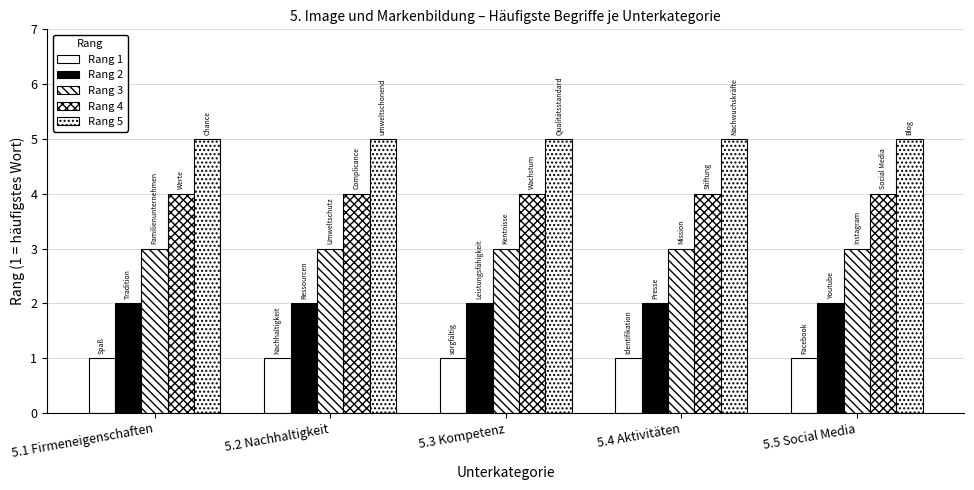

How many groups of bars are there?

5